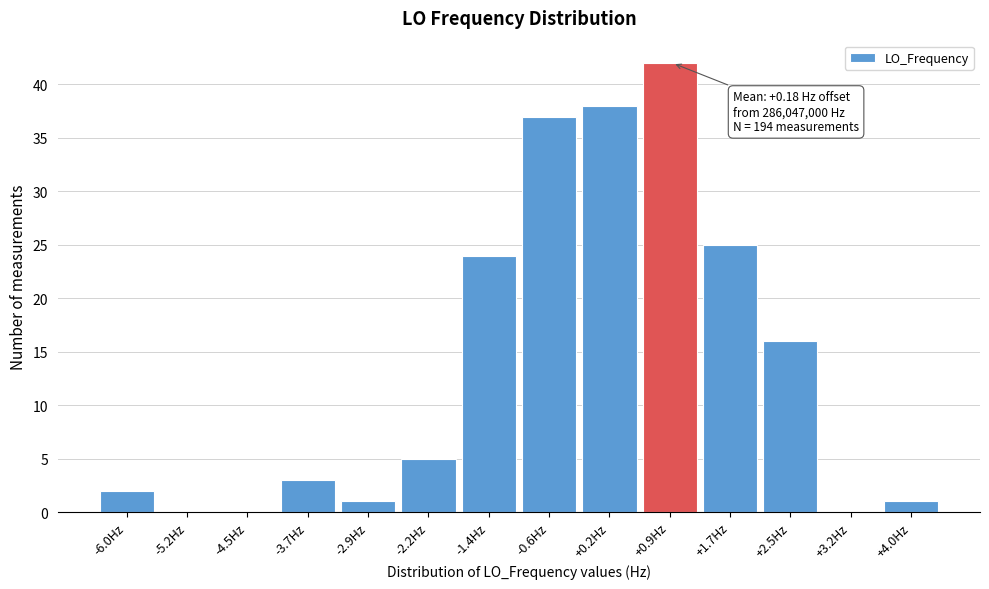

Reading left to right, transcribe all the data shown in this chart.

-6.0Hz=2	-5.2Hz=0	-4.5Hz=0	-3.7Hz=3	-2.9Hz=1	-2.2Hz=5	-1.4Hz=24	-0.6Hz=37	+0.2Hz=38	+0.9Hz=42	+1.7Hz=25	+2.5Hz=16	+3.2Hz=0	+4.0Hz=1